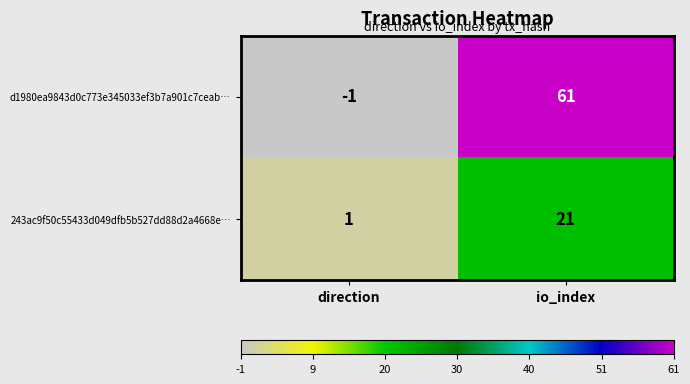

What is the difference between the highest and lowest values at io_index?

40